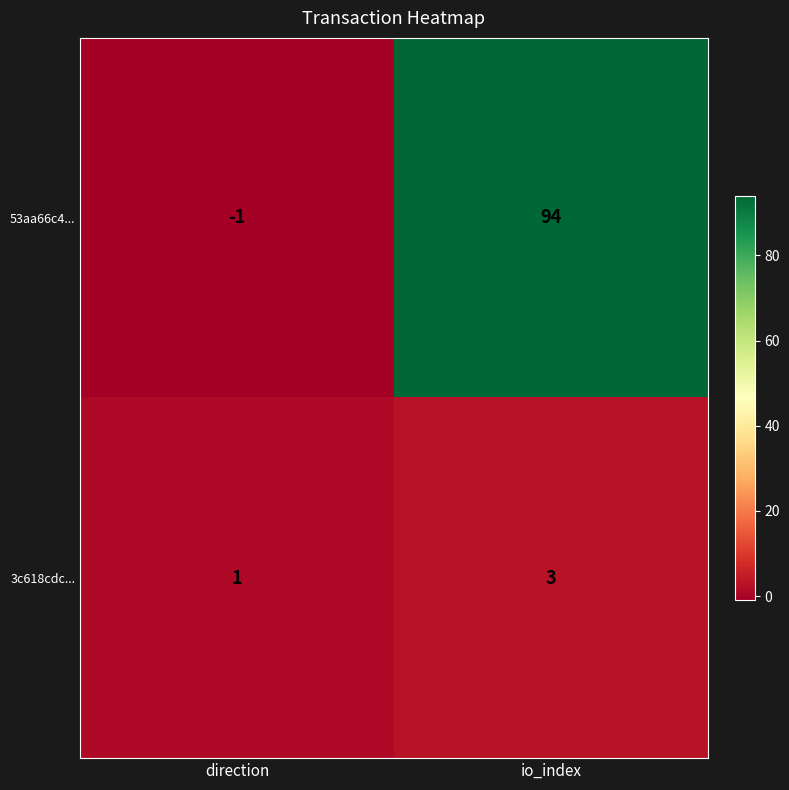

What is the maximum value shown in the chart?

94